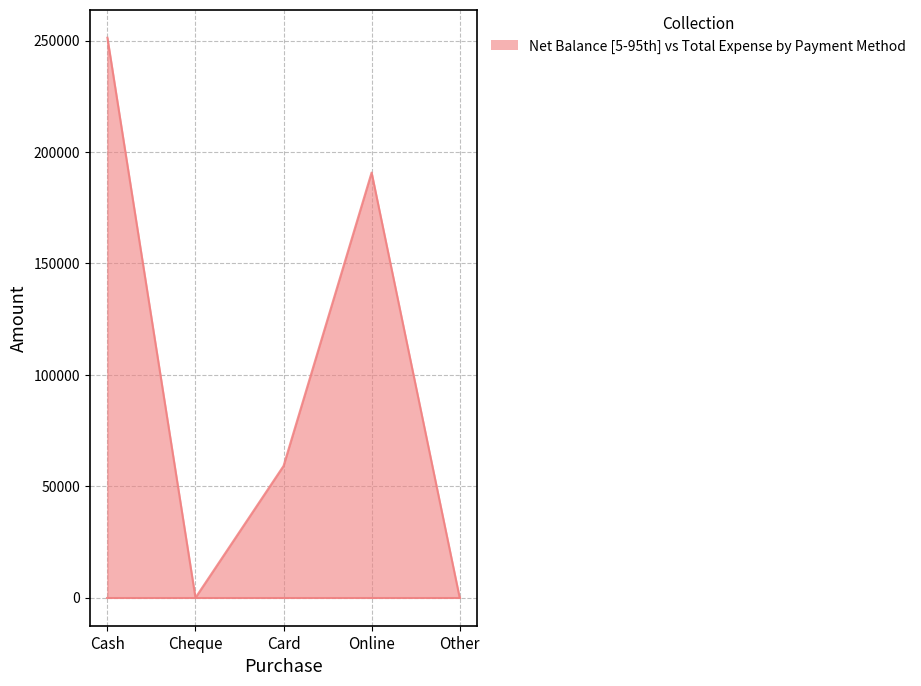

What position from the right is Cash?

5